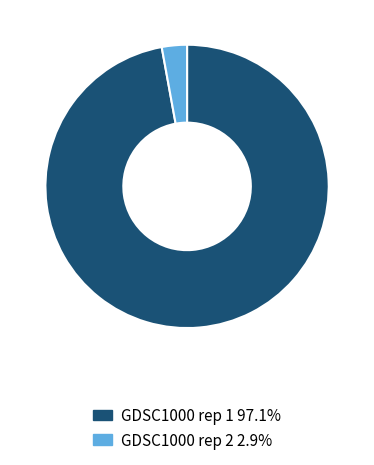

How many segments does this pie chart have?

2